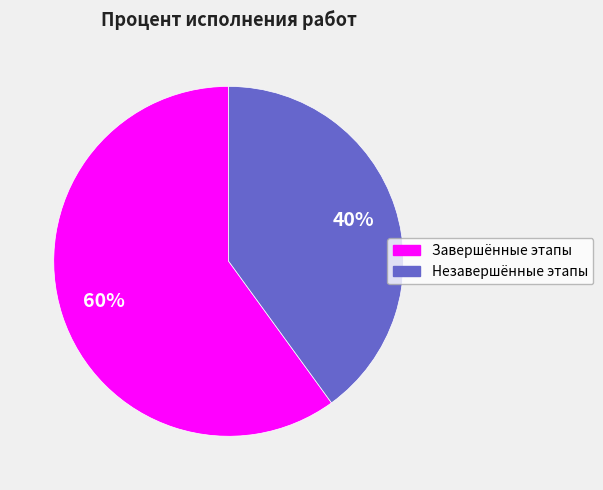

Does any single category account for the majority?

Yes